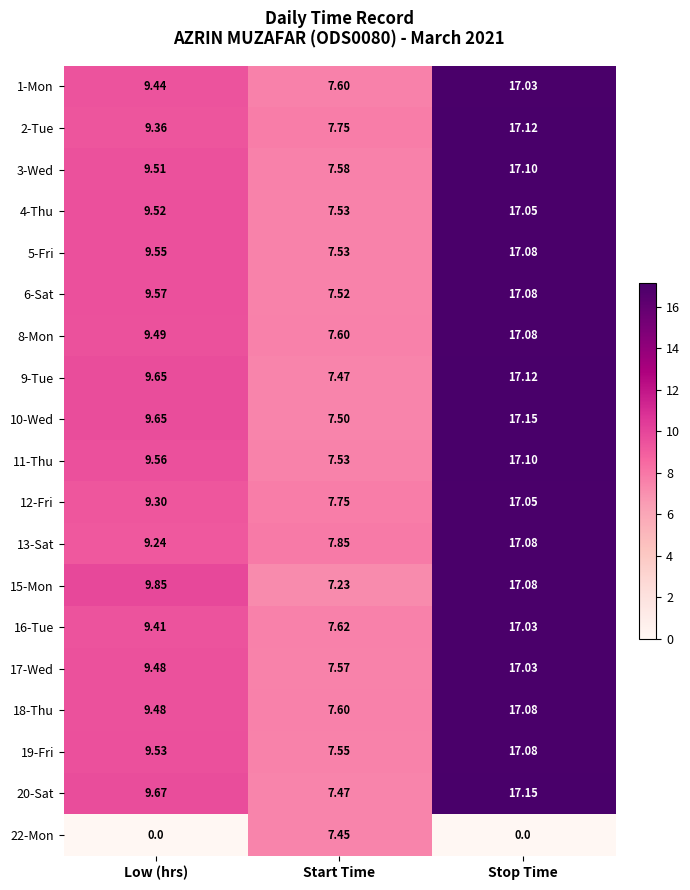

Rank the categories by 10-Wed value from highest to lowest.

Stop Time, Low (hrs), Start Time